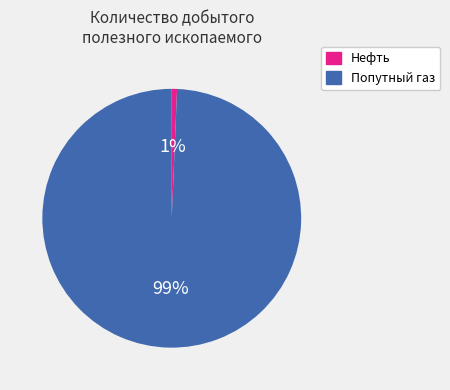

Does any single category account for the majority?

Yes